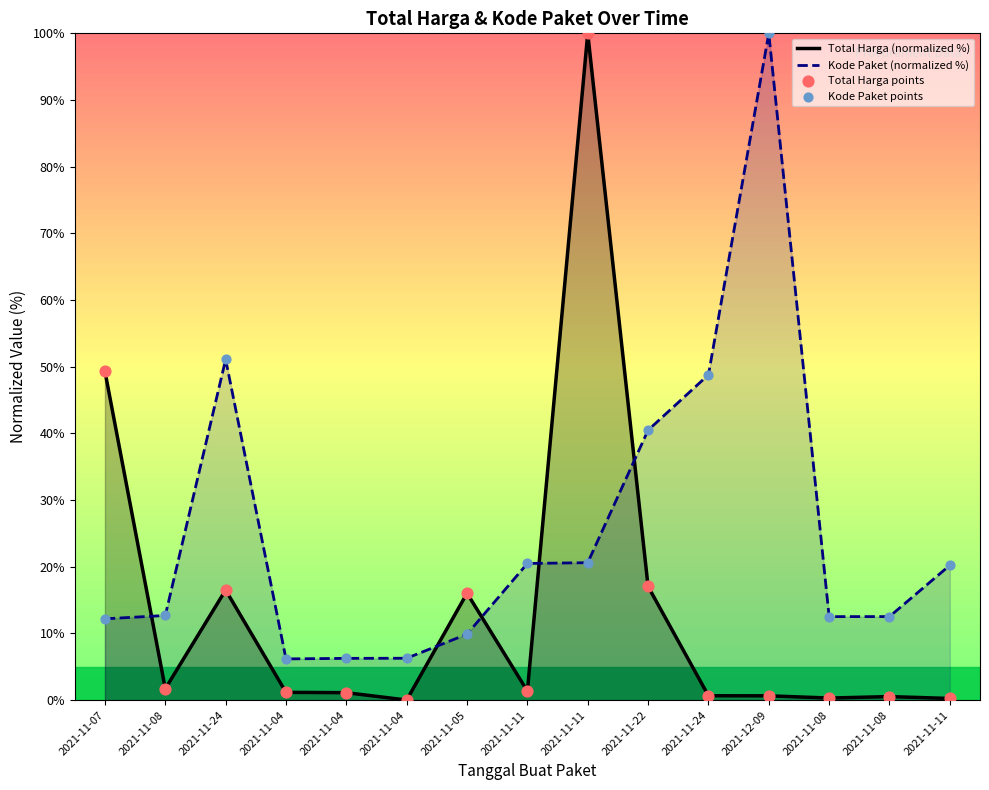

Which series has the widest spread of Y values?

Total Harga (normalized %)